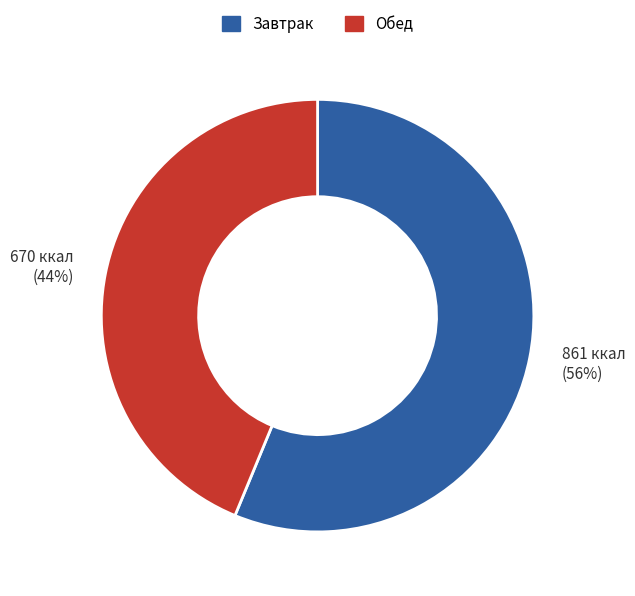

Is there any slice that represents more than half of the pie?

Yes